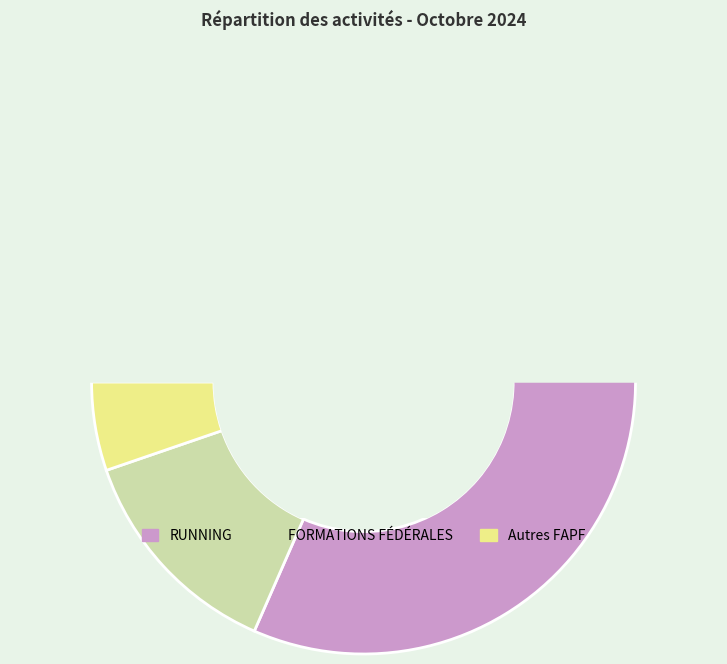

What is the smallest slice in the pie chart?

Autres FAPF